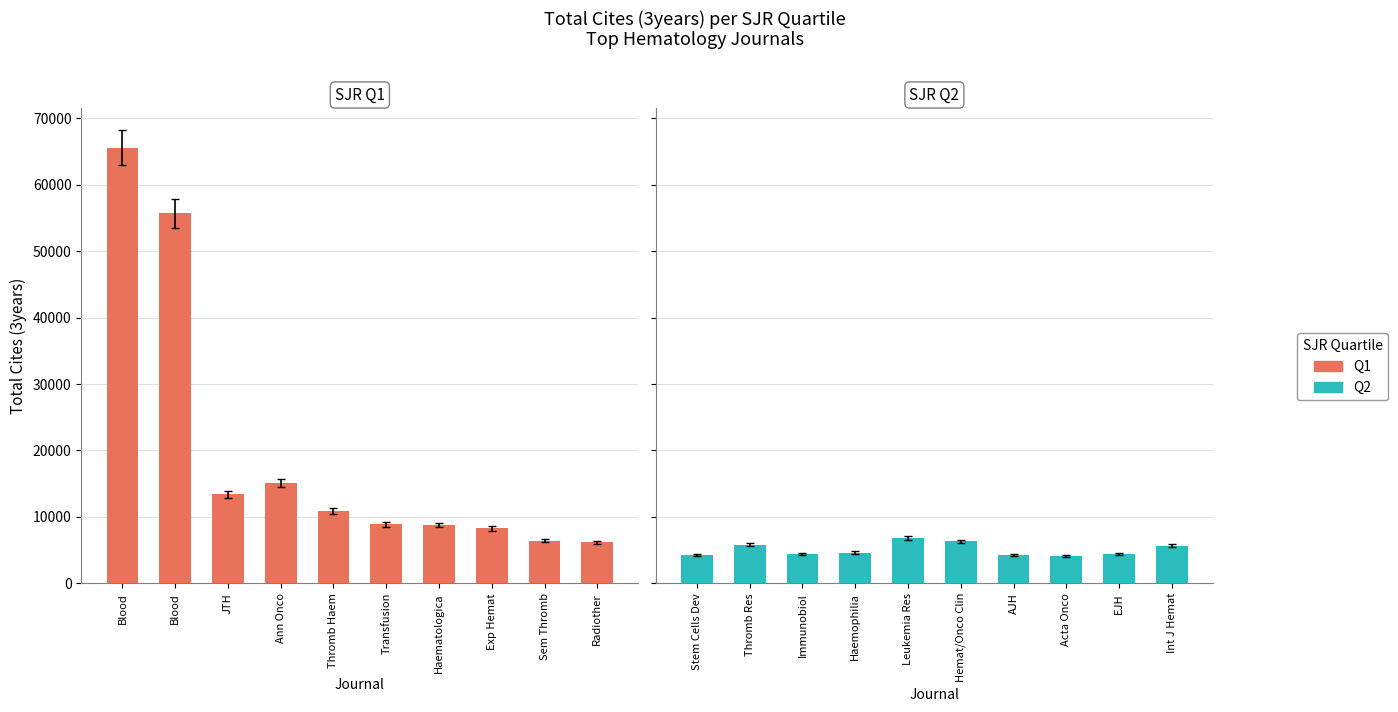

What is the difference between the Q1 values at Transfusion and Exp Hemat?

627